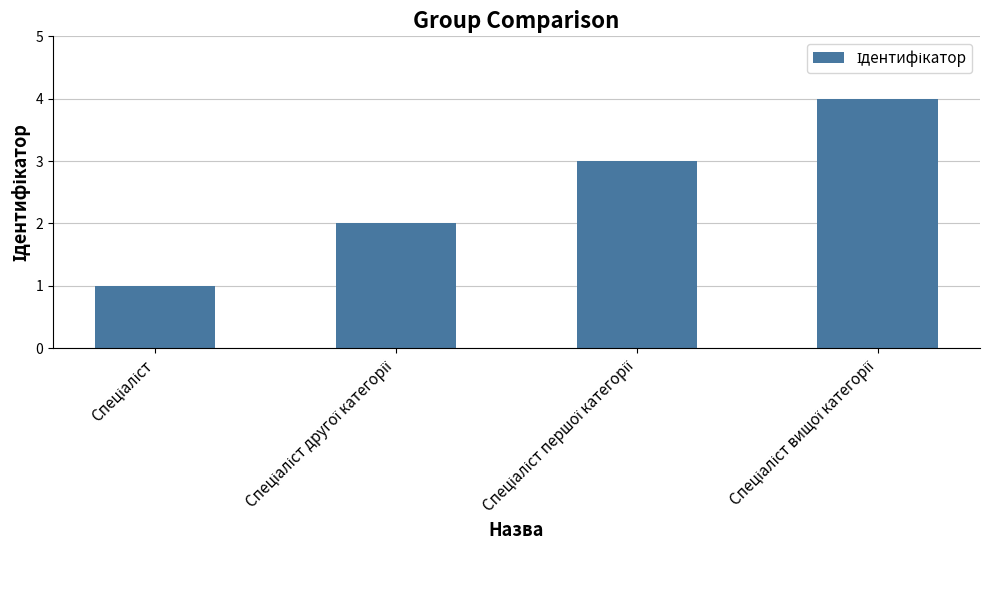

What is the difference between the maximum and minimum values?

3